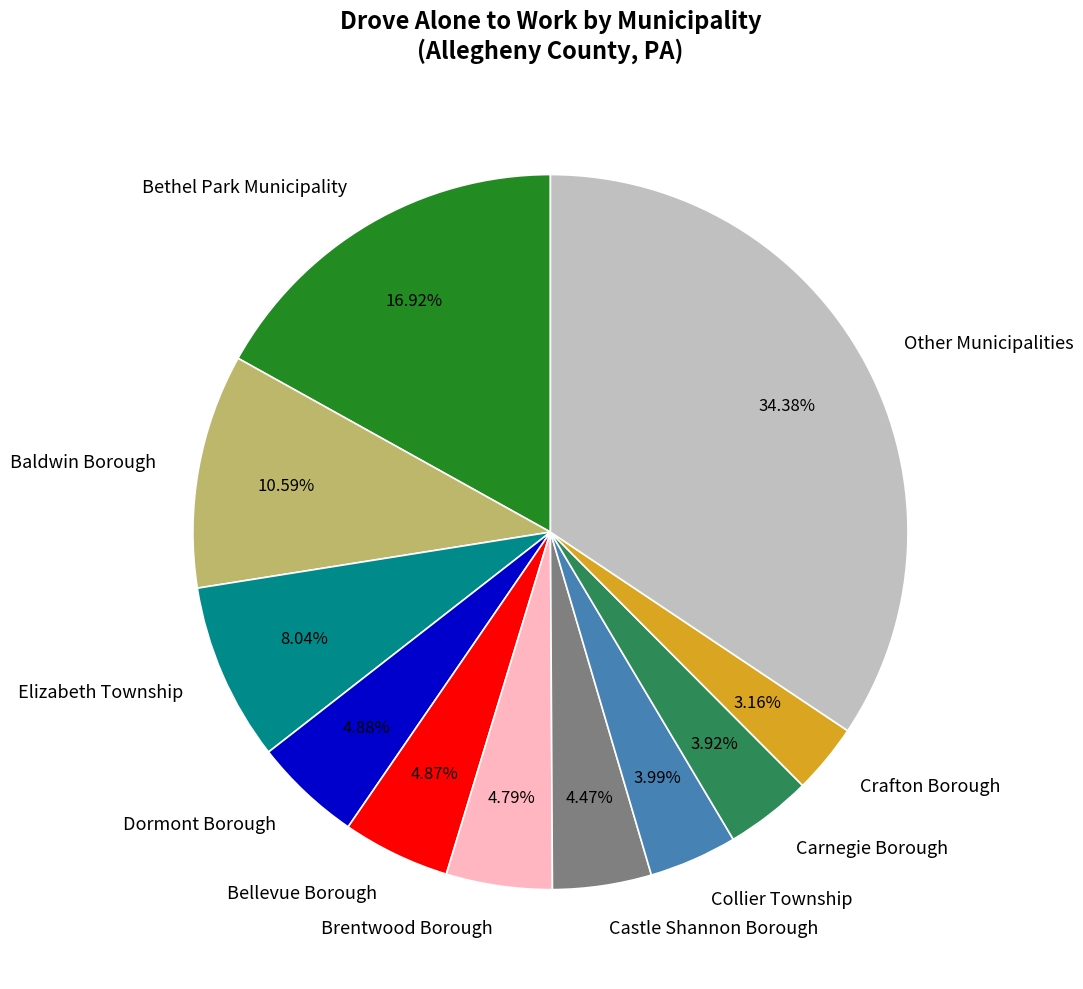

Is there a majority slice in this chart?

No